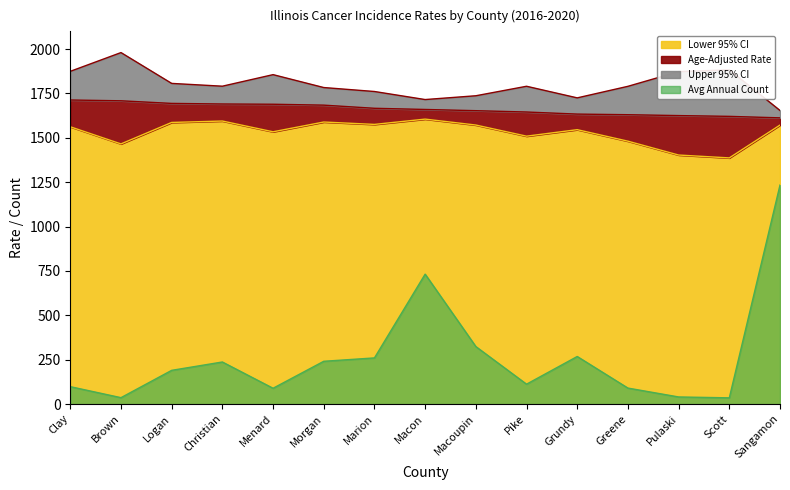

True or false: Avg Annual Count and Age-Adjusted Rate intersect in this chart.

False